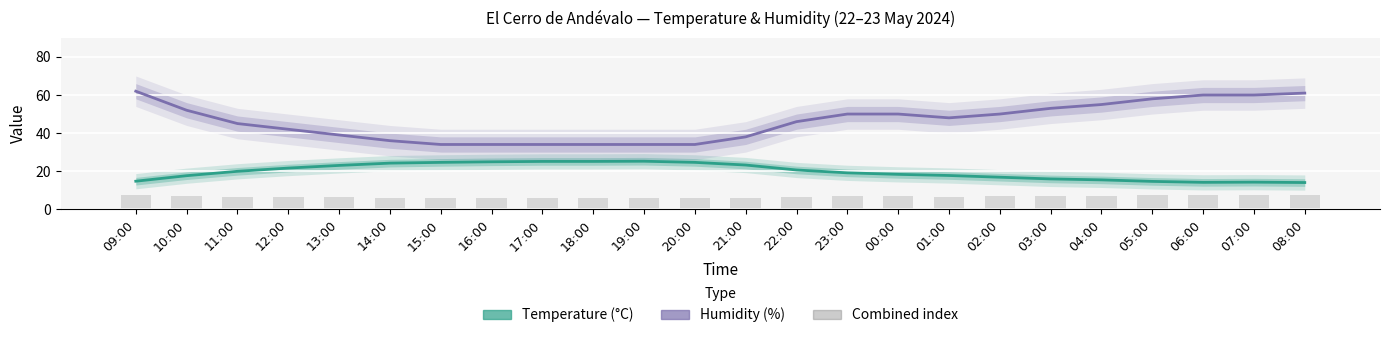

The value of Humidity (%) at 22:00 is 12.7. True or false?

False